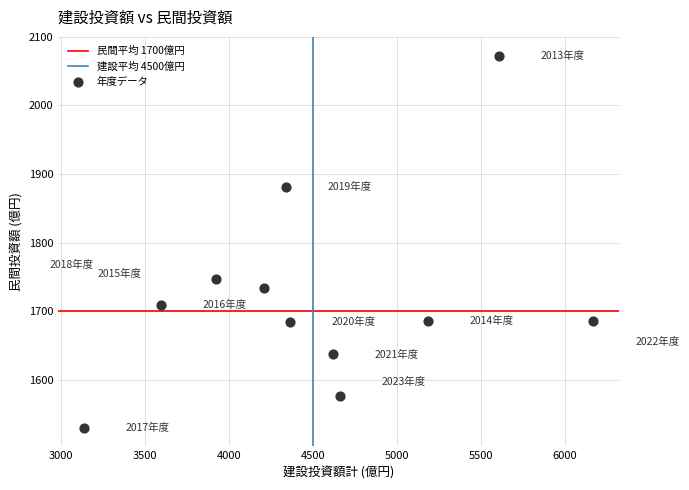

What Y value in the scatter plot is closest to 1801?

1746.6